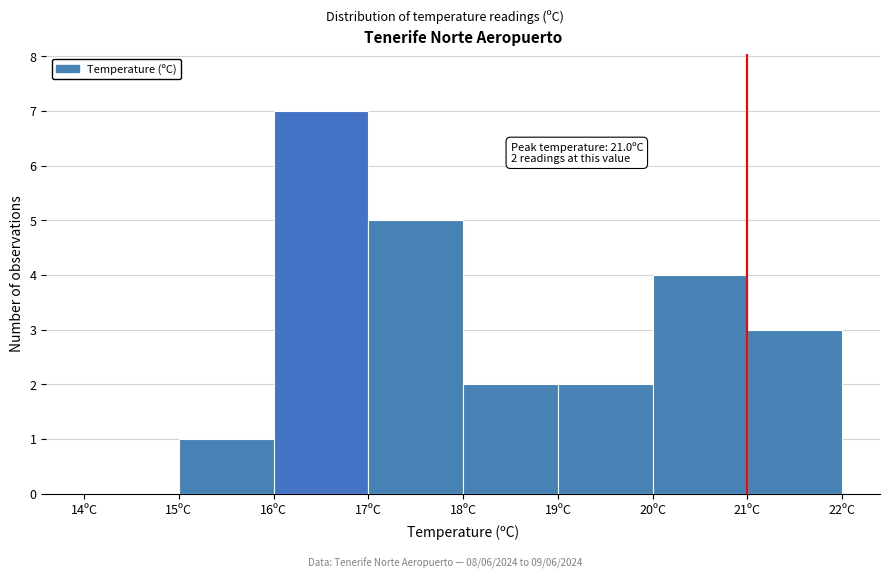

Over which range of the x-axis is the bar tallest?

16 to 17